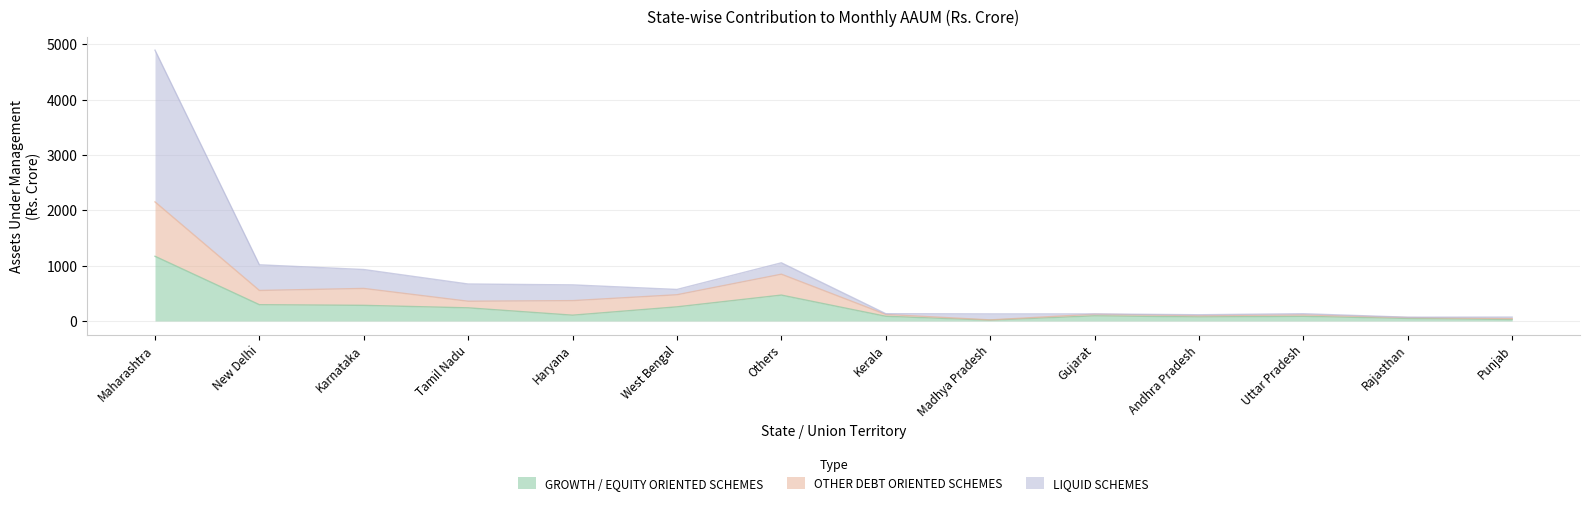

True or false: OTHER DEBT ORIENTED SCHEMES has a value of 74.4 at Gujarat.

False